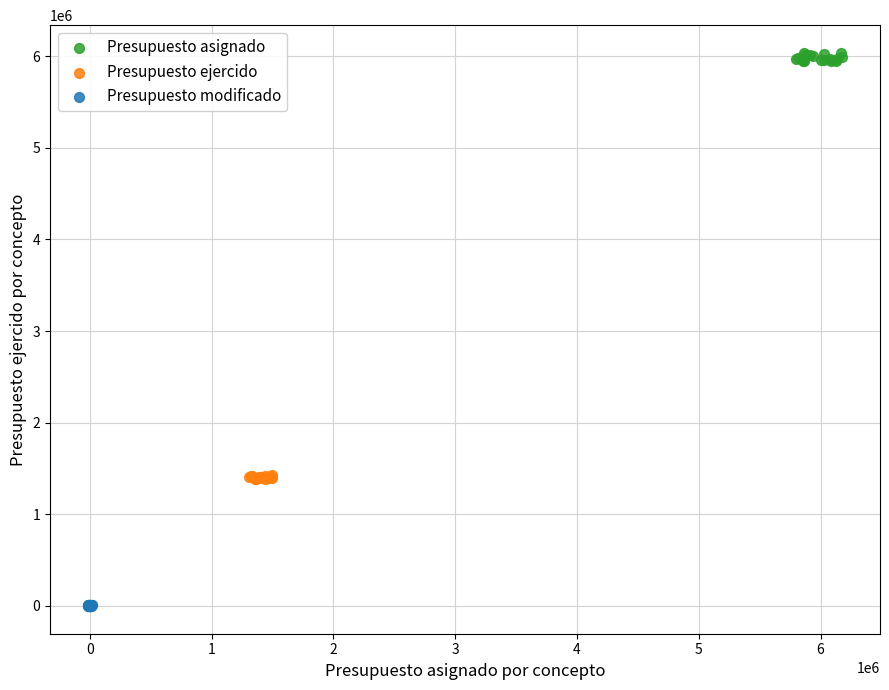

Which series reaches the maximum Y coordinate?

Presupuesto asignado